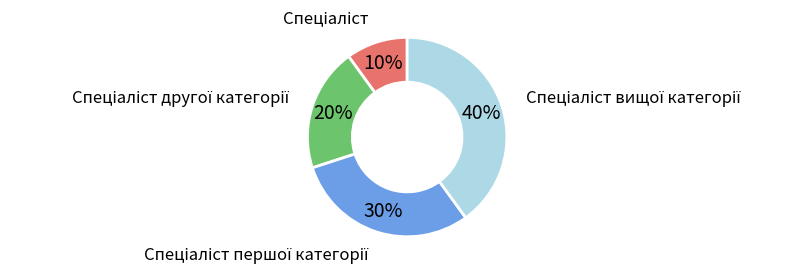

To the nearest percent, what is the difference between the largest and smallest slice percentages?

30%